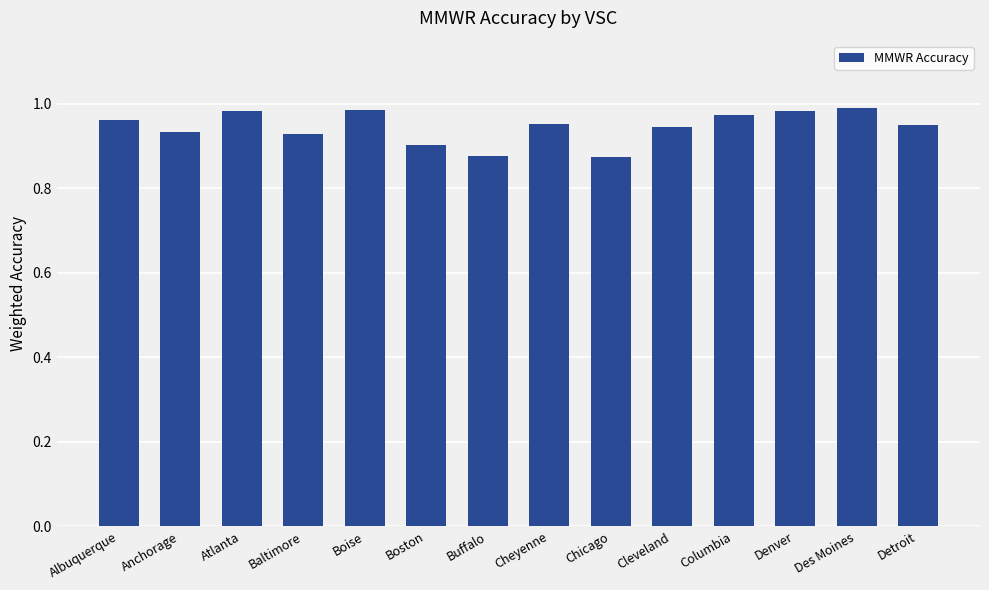

True or false: the data shows 1.0 at Albuquerque.

True